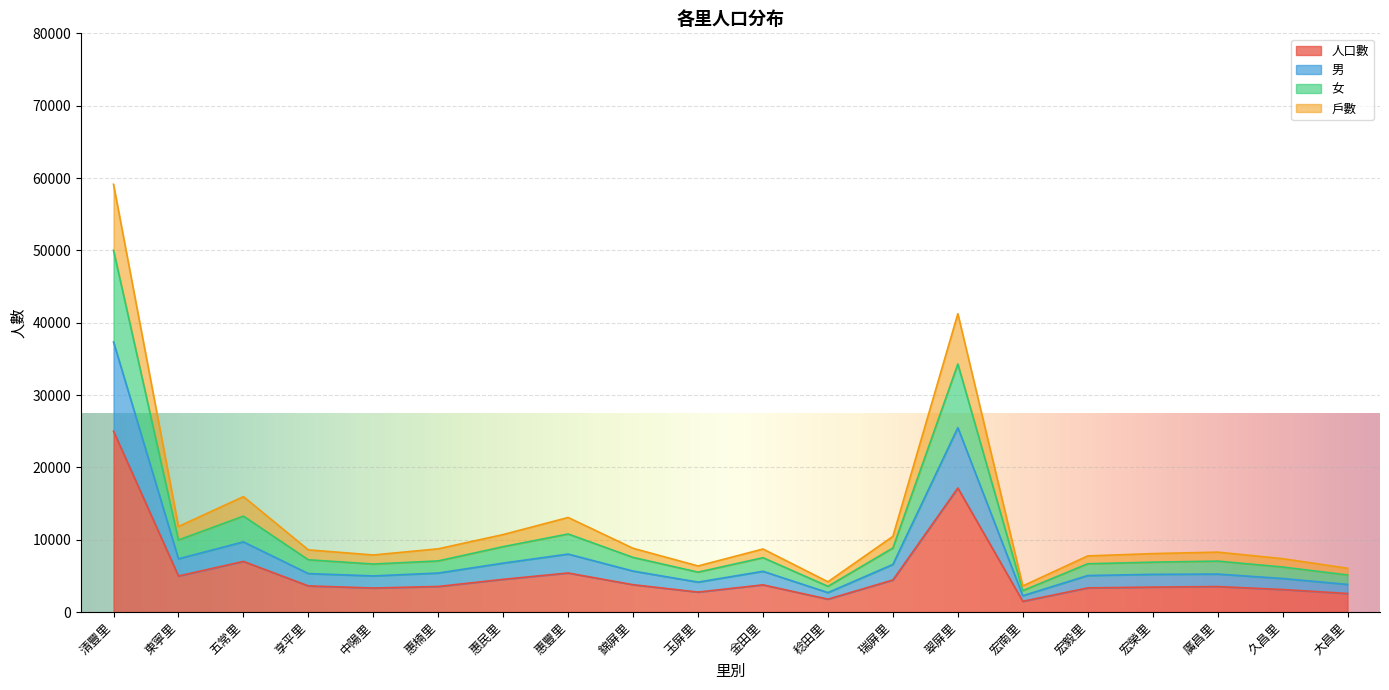

What is the label of the 20th point from the left?

大昌里